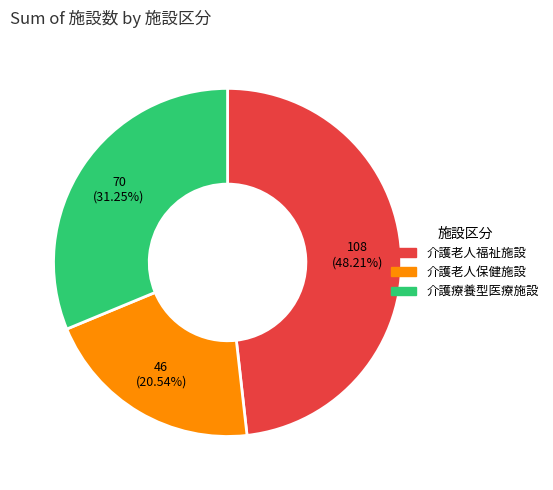

Which has a higher value, 介護老人保健施設 or 介護老人福祉施設?

介護老人福祉施設